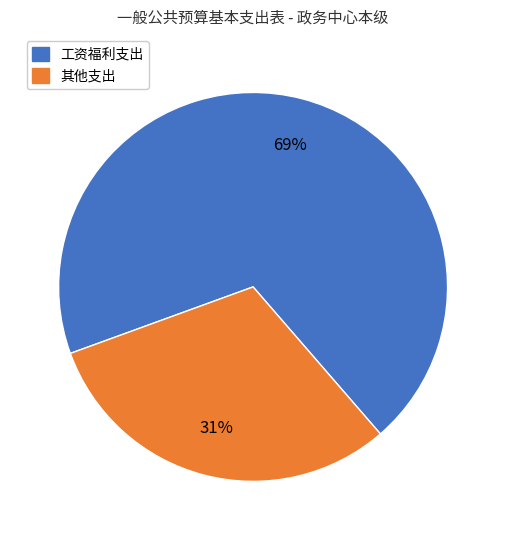

Is there a majority slice in this chart?

Yes